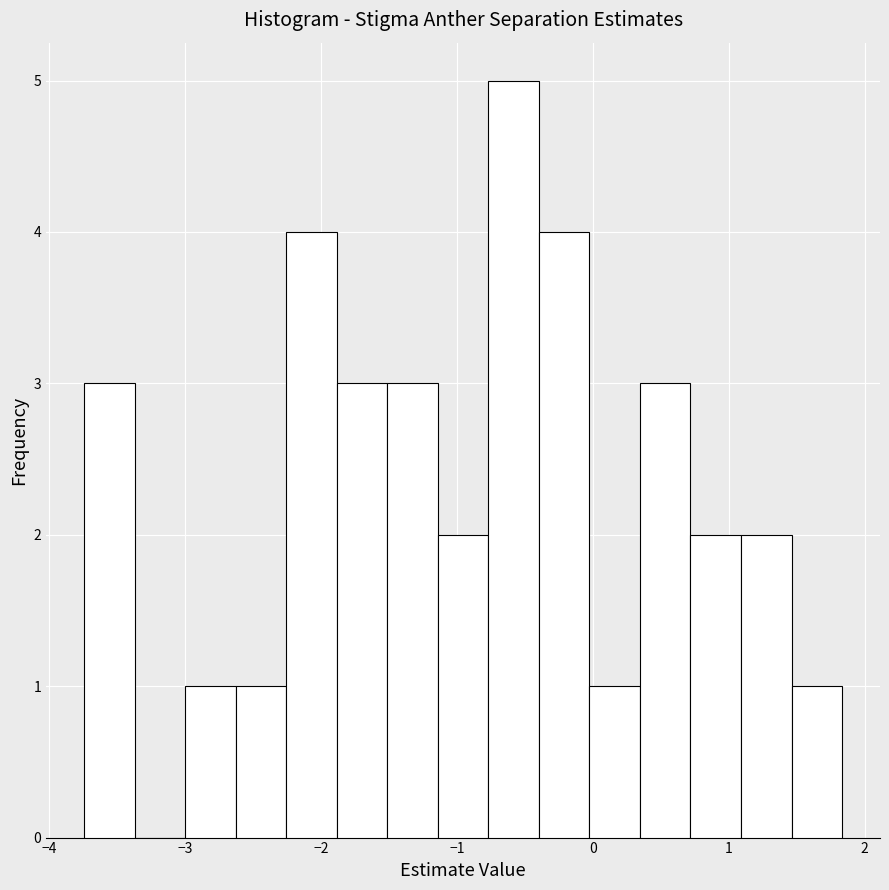

Around what value on the x-axis is the tallest bar? Give the approximate position of its centre, as read against the axis.

-0.6